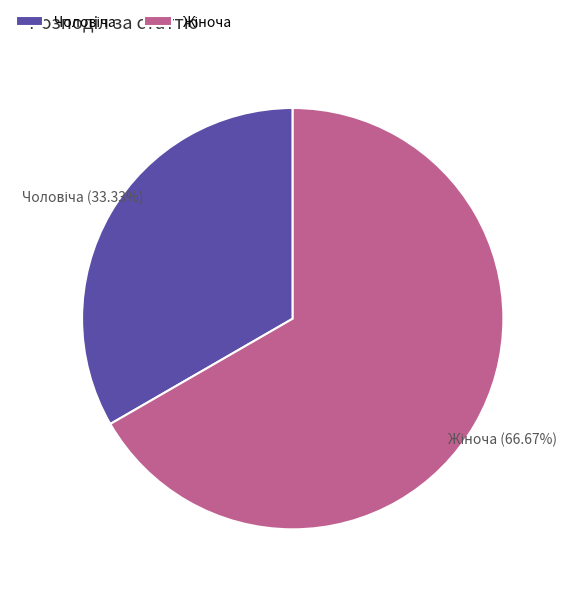

How many slices are in this pie chart?

2